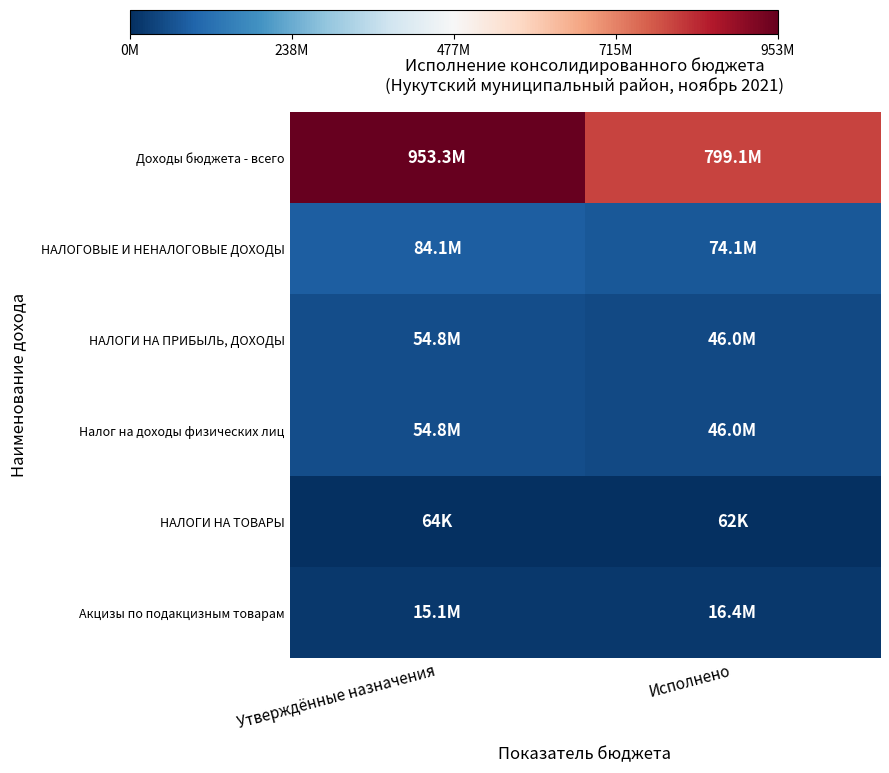

At which category does the chart reach its minimum across all series?

Исполнено